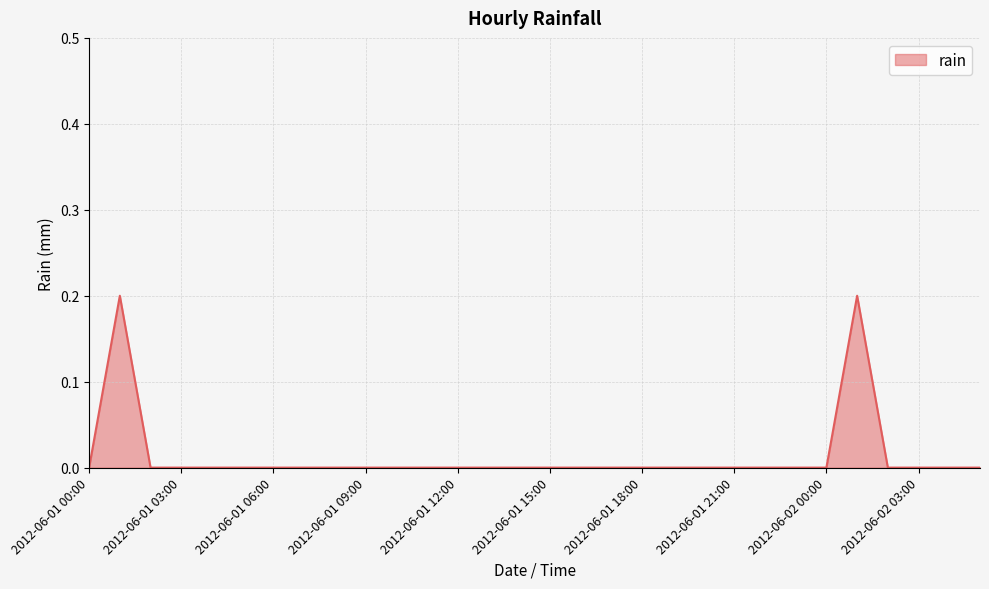

Does the chart display data point markers on the line(s)?

No